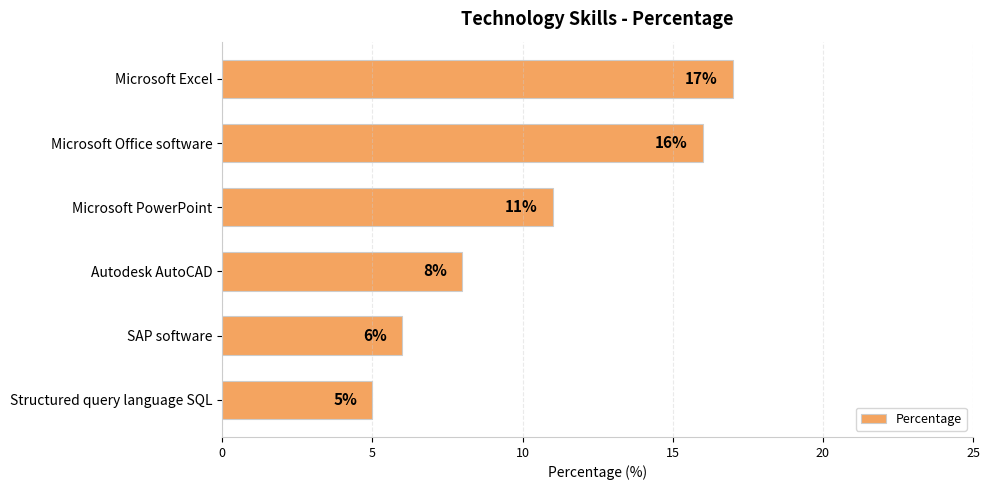

Reading top to bottom, transcribe all the data shown in this chart.

Microsoft Excel=17	Microsoft Office software=16	Microsoft PowerPoint=11	Autodesk AutoCAD=8	SAP software=6	Structured query language SQL=5